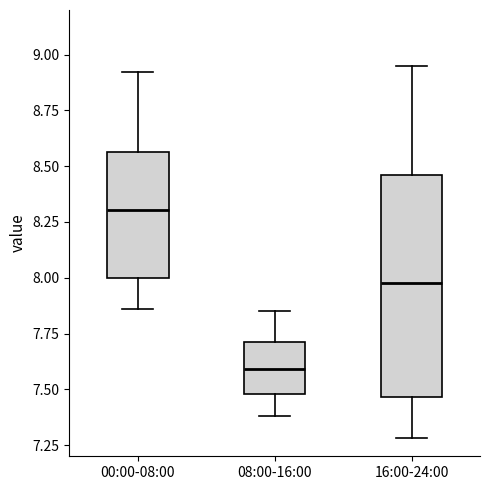

Reading left to right, read every box against the y-axis: the position of its median line, the range the box covers, and the ends of its whiskers. The values are not printed on the chart, so give them approximately, as read against the axis.

00:00-08:00: median 8.30, box 8.00 to 8.55, whiskers 7.85 to 8.90
08:00-16:00: median 7.60, box 7.50 to 7.70, whiskers 7.40 to 7.85
16:00-24:00: median 8.00, box 7.45 to 8.45, whiskers 7.30 to 8.95